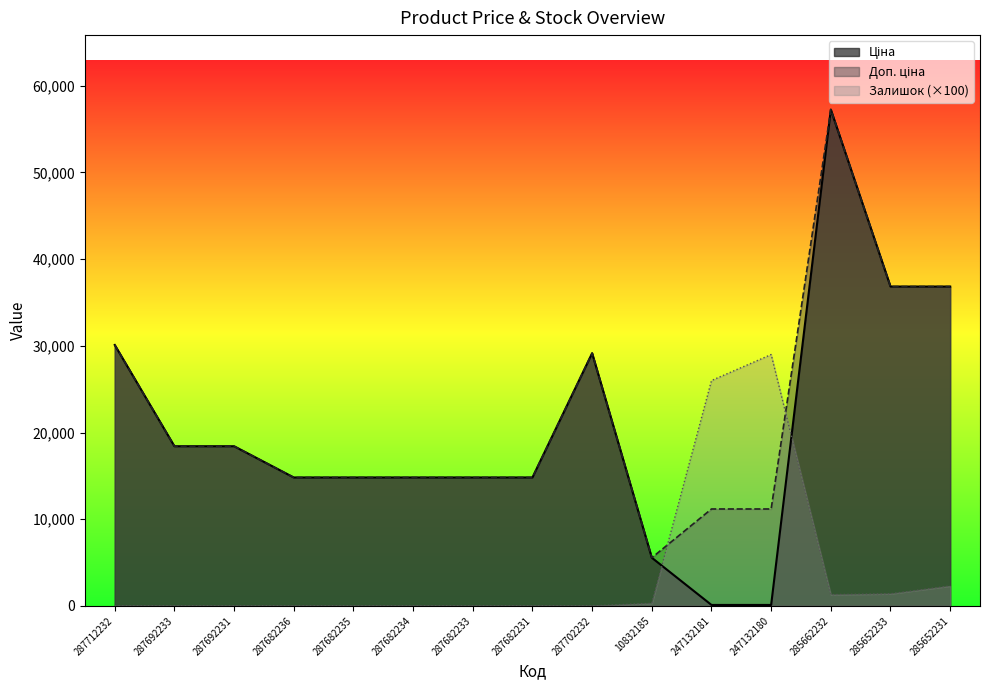

Reading left to right, what are all the values shown in this chart?

Ціна: 30102.8	18420.9	18420.9	14817.6	14817.6	14817.6	14817.6	14817.6	29152.3	5560.3	111.8	111.8	57258.0	36841.8	36841.8
Доп. ціна: 30102.8	18420.9	18420.9	14817.6	14817.6	14817.6	14817.6	14817.6	29152.3	5560.3	11182.0	11182.0	57258.0	36841.8	36841.8
Залишок: 0.0	0.0	0.0	0.0	0.0	0.0	0.0	0.0	0.0	300.0	26000.0	29000.0	1300.0	1400.0	2300.0